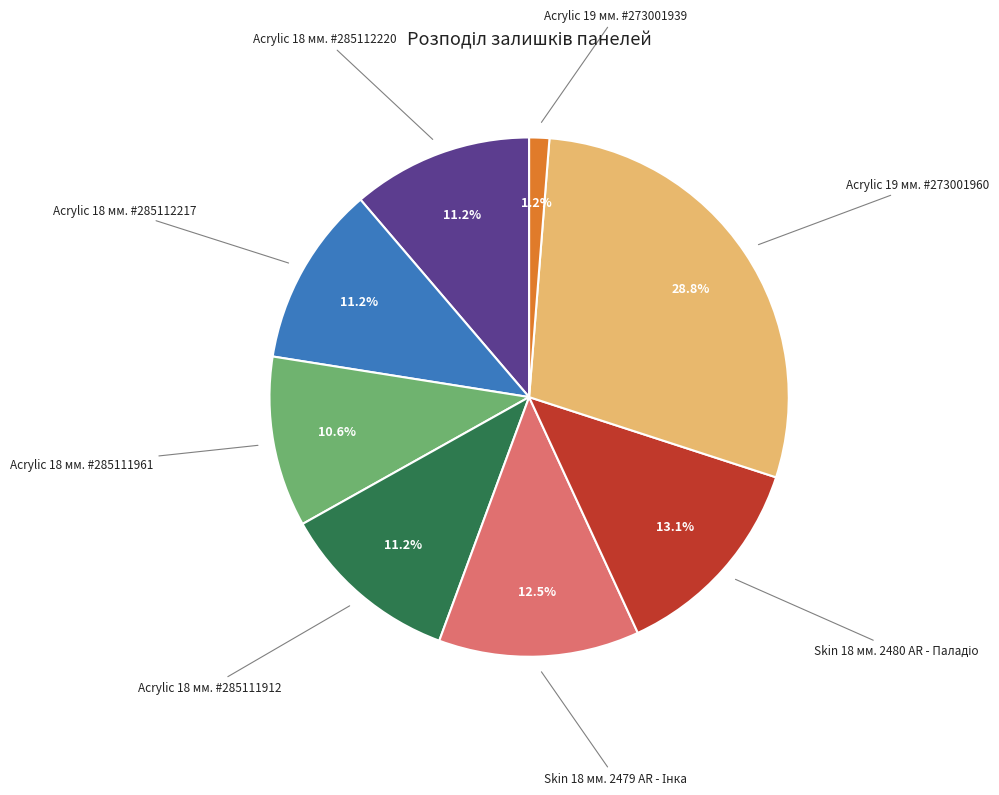

How much of the chart is everything except Acrylic 18 мм. #285111961?

89.4%